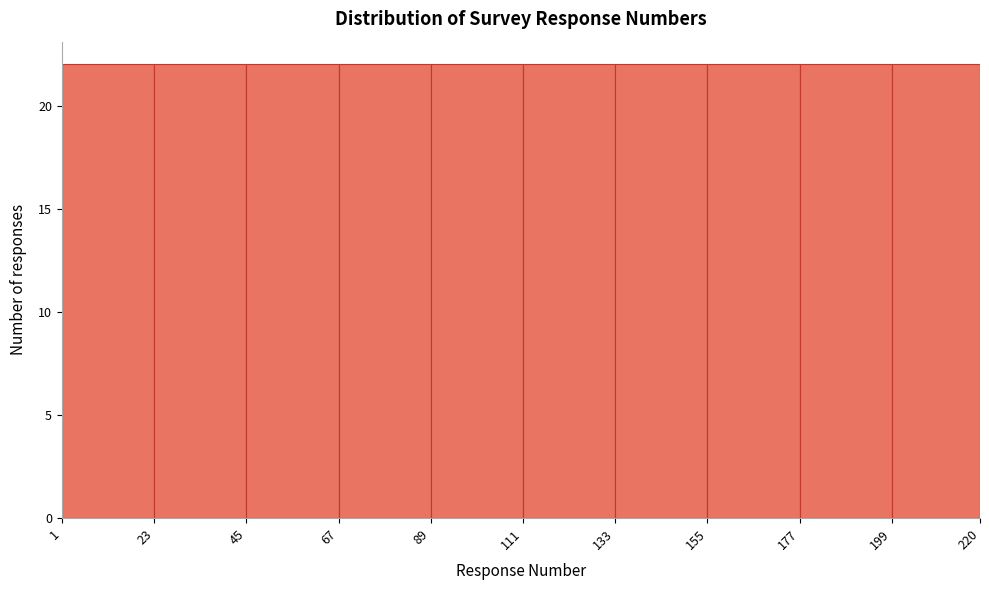

What is the height of the bar covering 111 to 133 on the x-axis? The values are not printed on the chart, so give them approximately, as read against the axis.

22